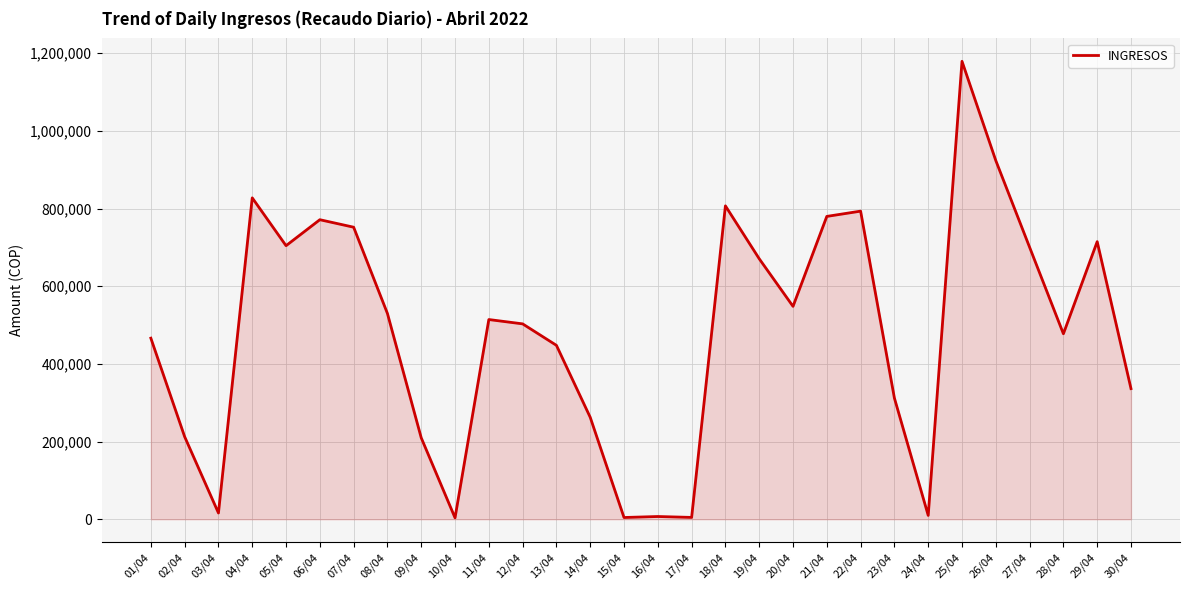

Which has a higher value, 25/04 or 17/04?

25/04